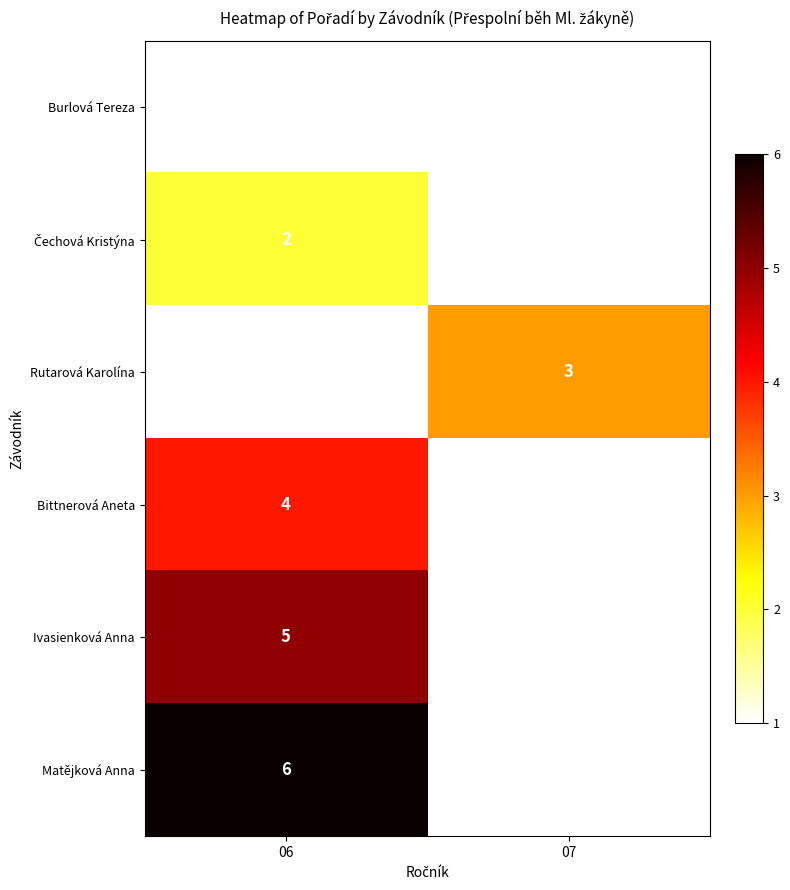

The value of Matějková Anna at 06 is 4. True or false?

False